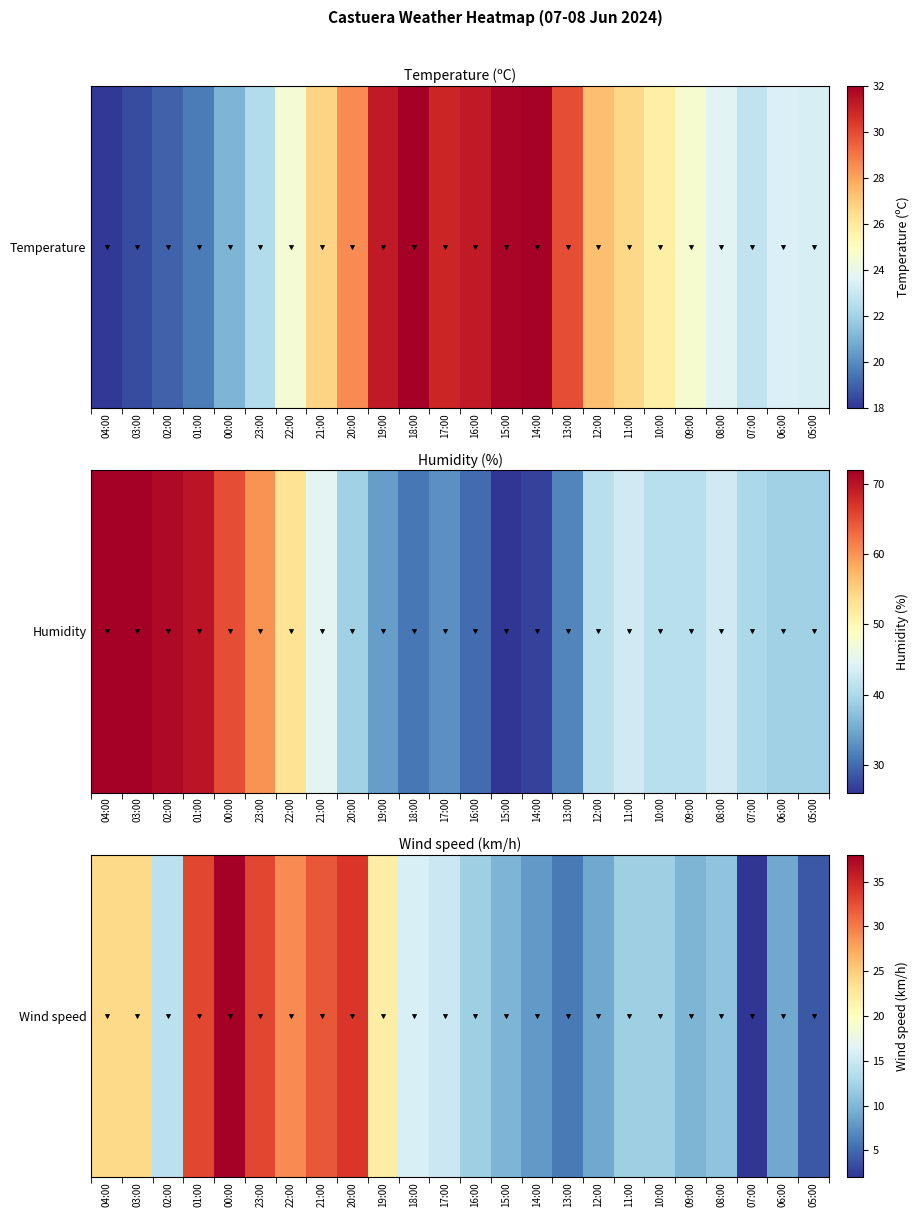

What is the average value?

17